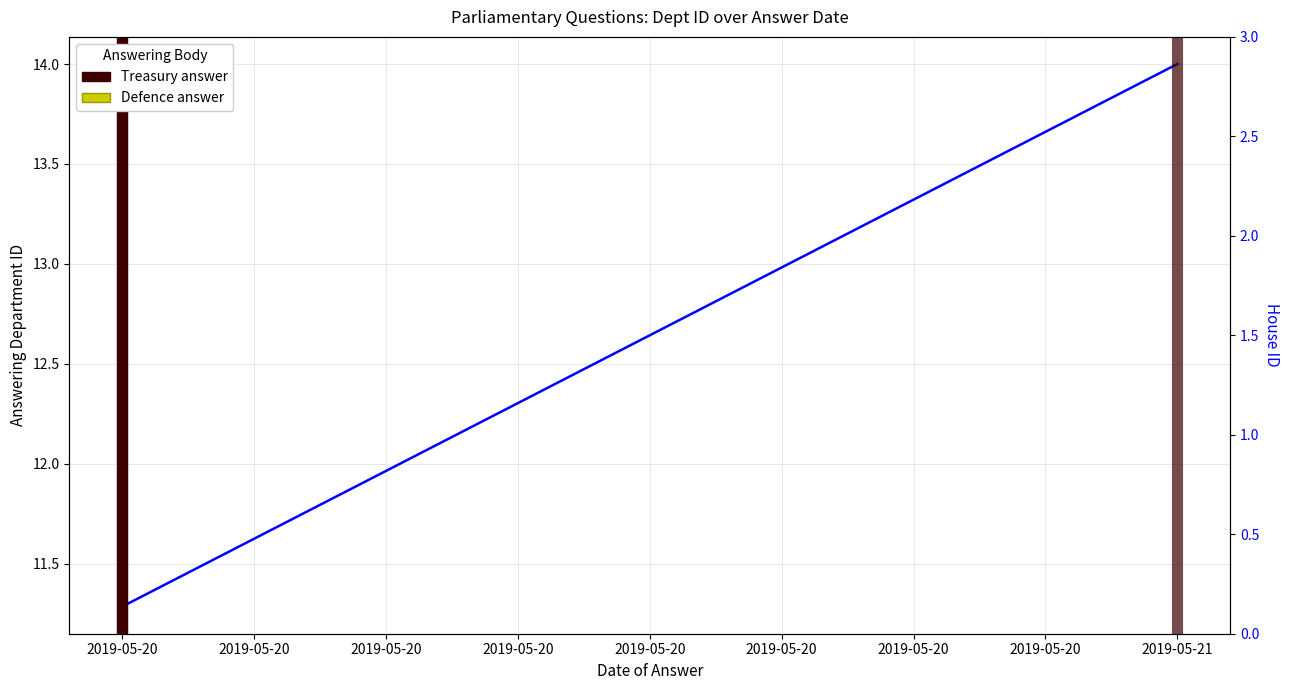

Rank the series at 2019-05-20 from lowest to highest value.

Treasury answer, house id, answering dept id